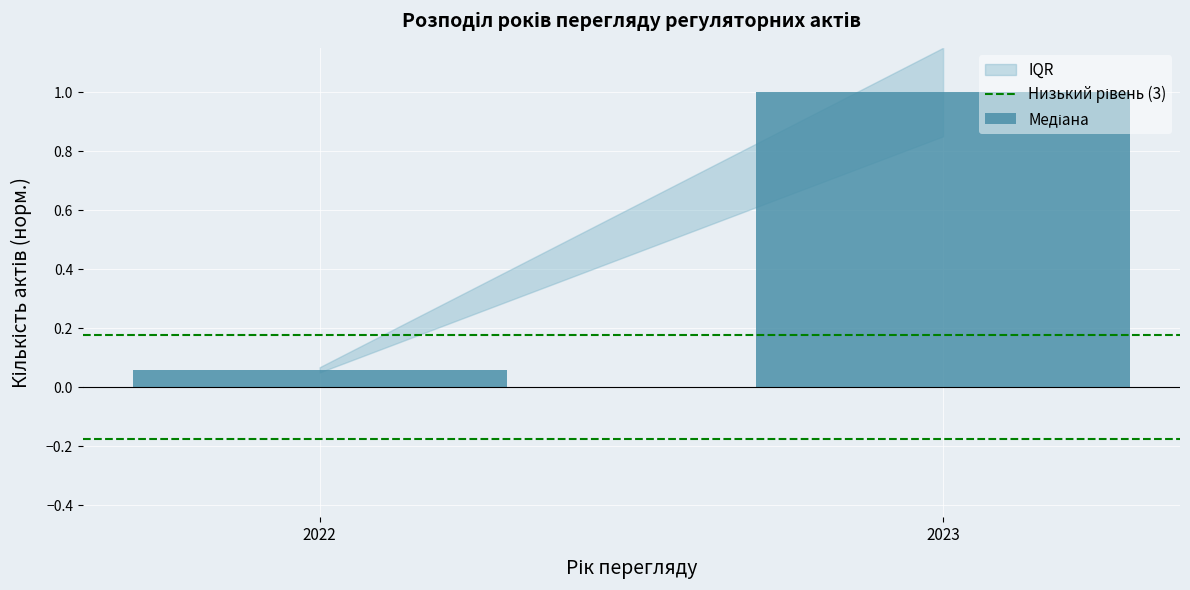

What is the value of the 2nd bar from the left?

1.0